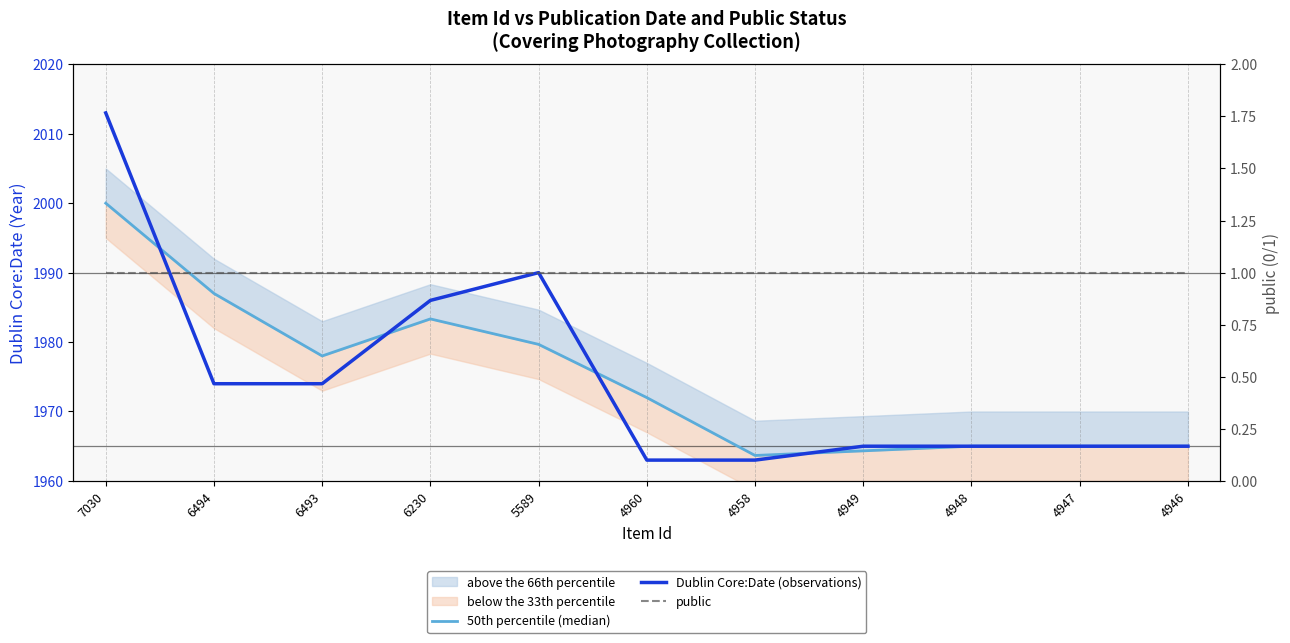

Where does the Dublin Core:Date (observations) series first go above 1965?

7030